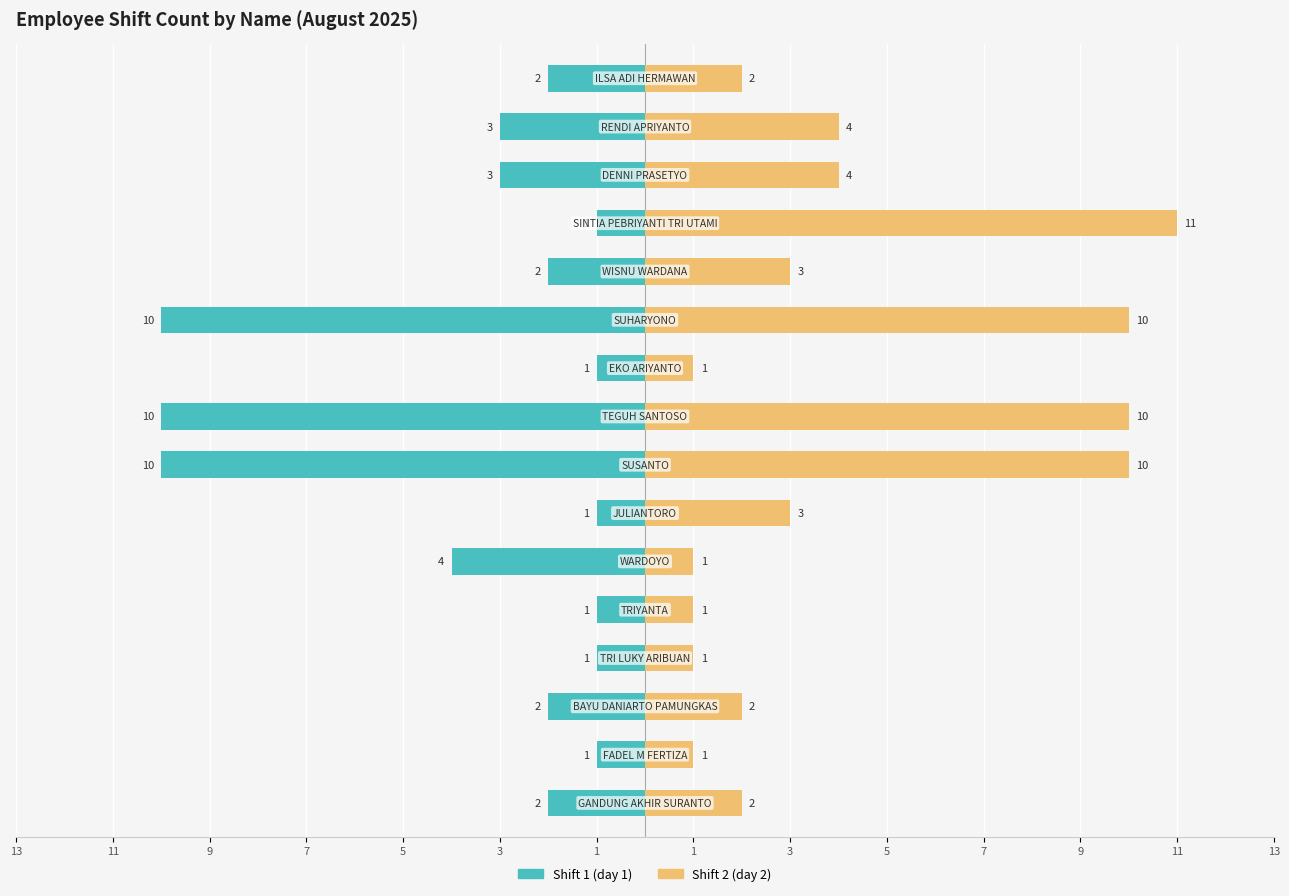

What is the difference between the Shift 2 (day 2) values at 7 and 11?

10